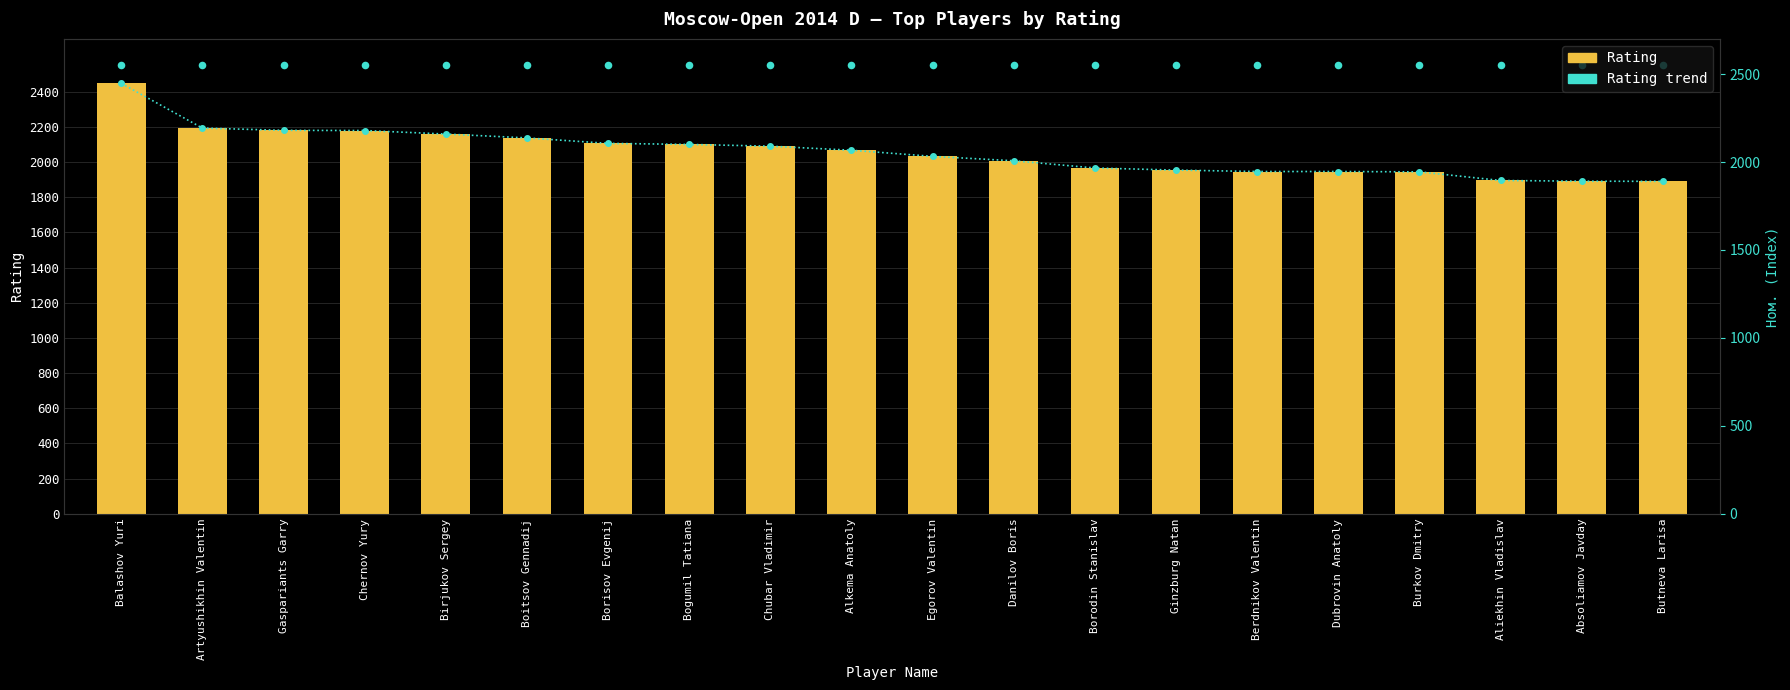

At which category is the sum across all series the highest?

Balashov Yuri